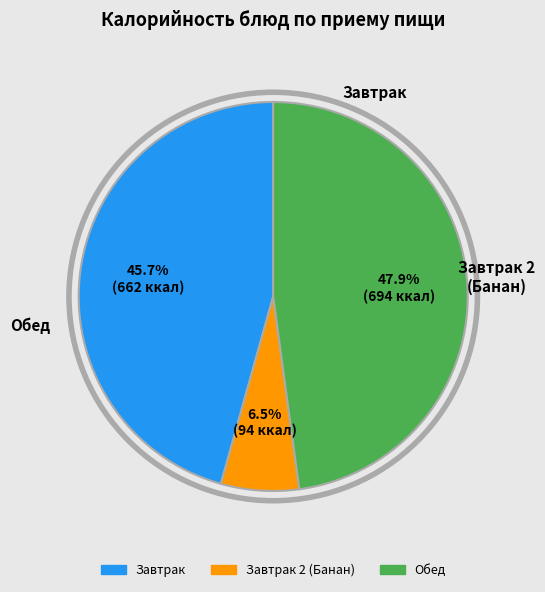

Is there any slice that represents more than half of the pie?

No